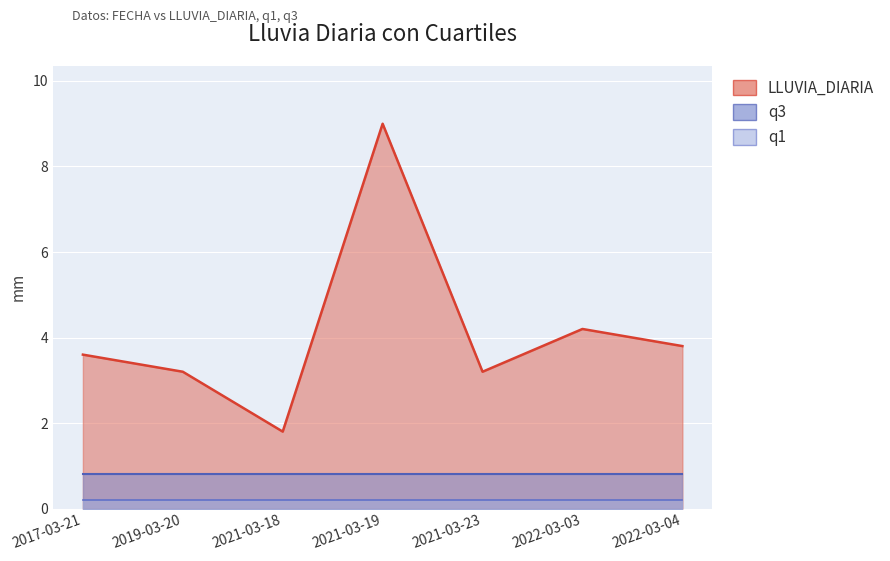

Reading left to right, what are all the values shown in this chart?

LLUVIA_DIARIA: 3.6	3.2	1.8	9.0	3.2	4.2	3.8
q1: 0.2	0.2	0.2	0.2	0.2	0.2	0.2
q3: 0.8	0.8	0.8	0.8	0.8	0.8	0.8